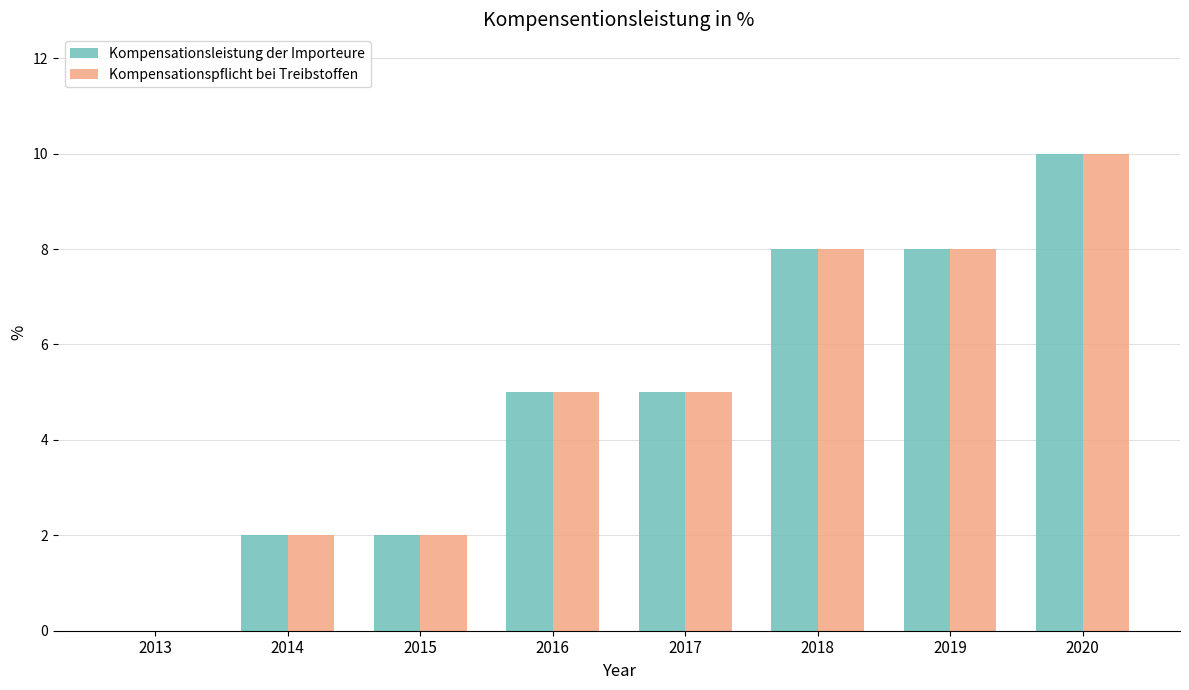

How many positive values does the Kompensationsleistung der Importeure series have?

7